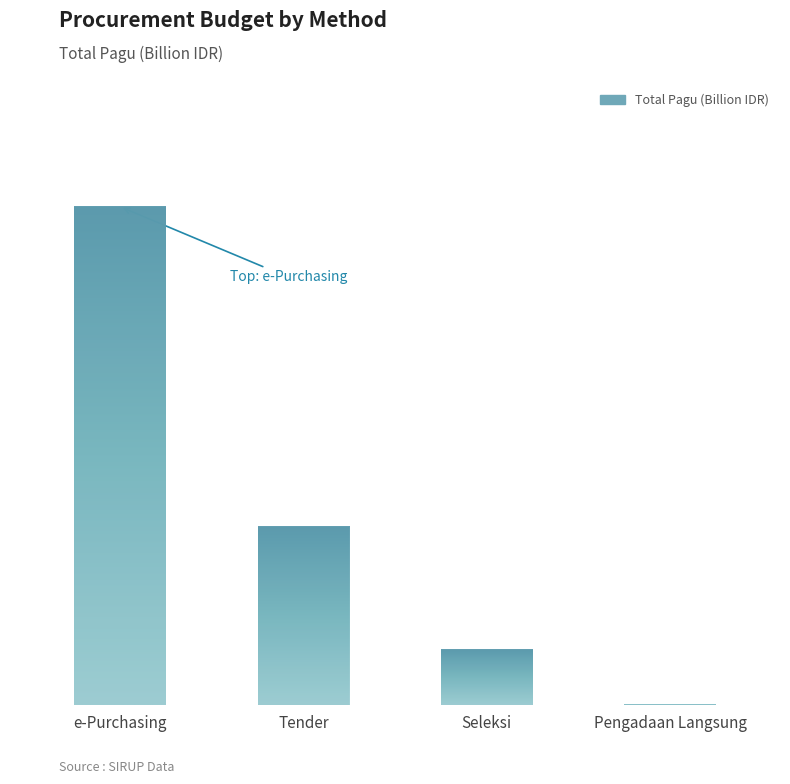

Are the bars horizontal?

No